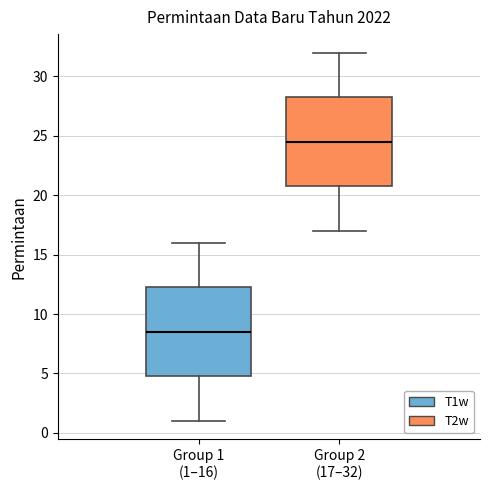

Which box's median line is the lowest?

Group 1 (1–16)